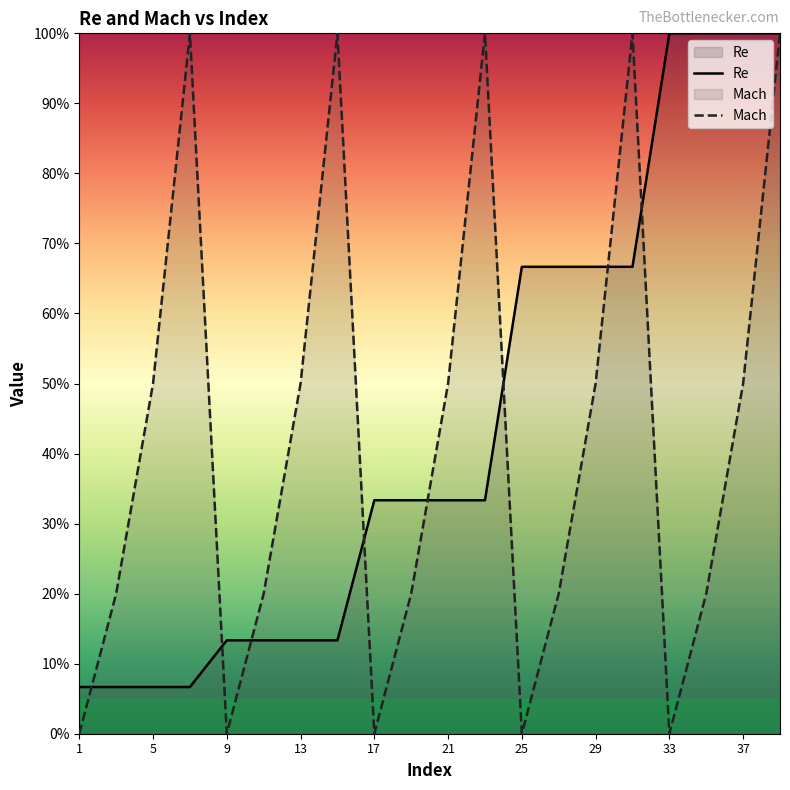

At 29, list the series in order from smallest to largest.

Mach, Re